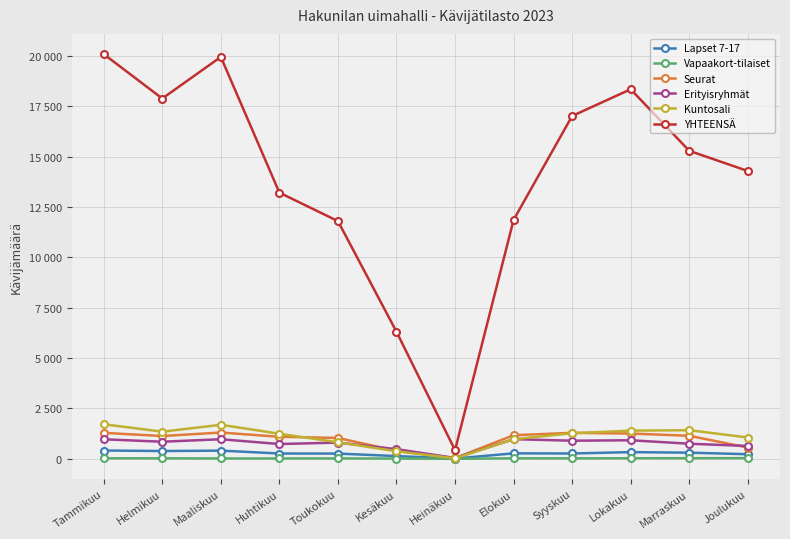

Rank the categories by Seurat value from highest to lowest.

Maaliskuu, Syyskuu, Tammikuu, Lokakuu, Elokuu, Marraskuu, Helmikuu, Huhtikuu, Toukokuu, Joulukuu, Kesäkuu, Heinäkuu